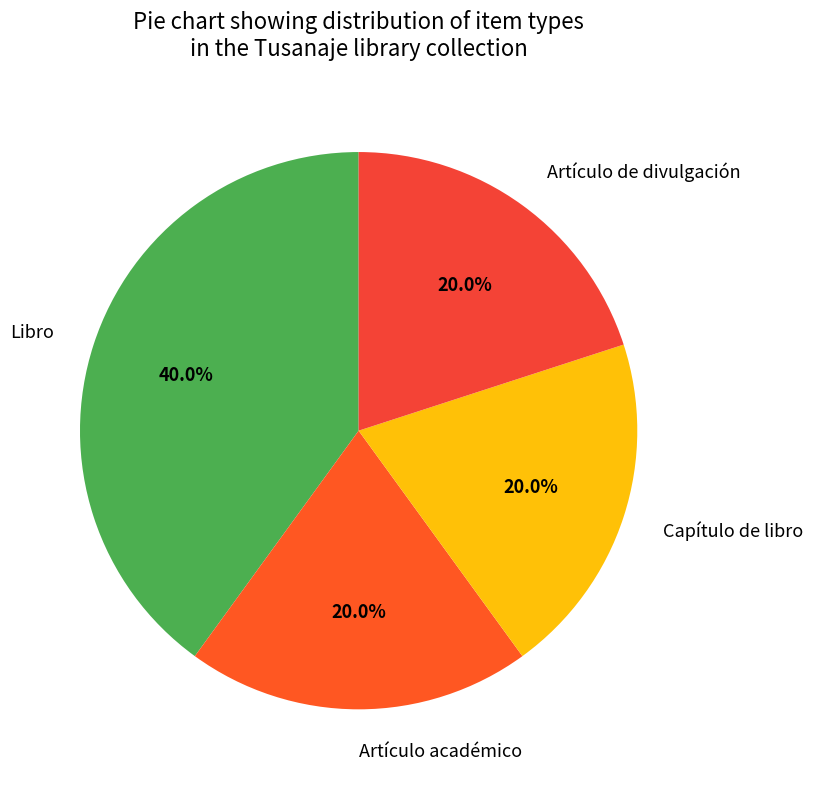

Is it true that Artículo de divulgación is 20% of the pie?

True